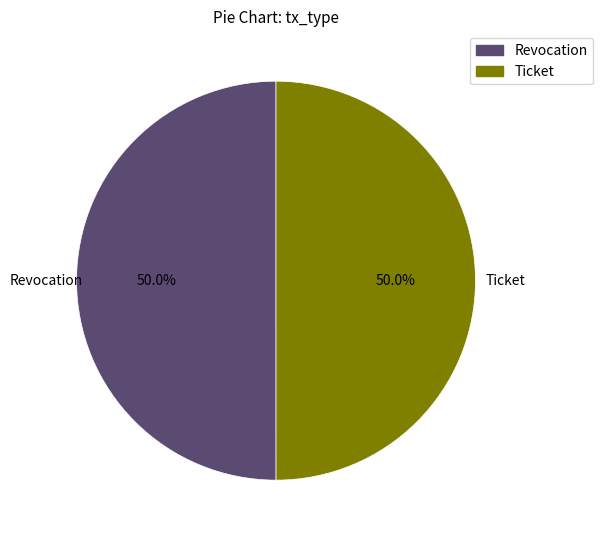

Is it true that Revocation is 50% of the pie?

True